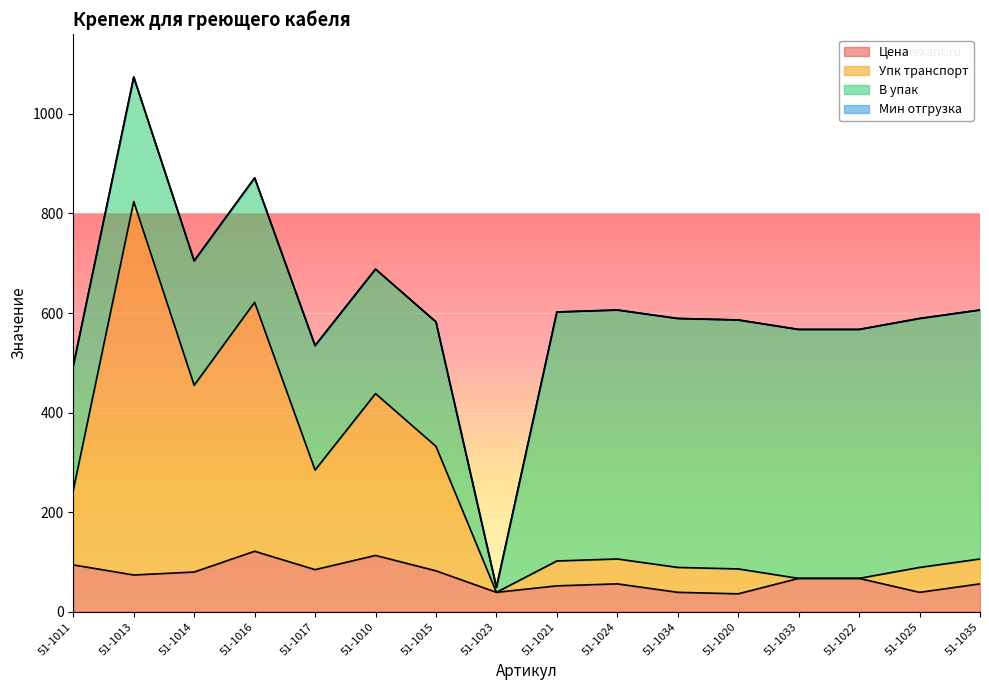

Count the number of categories in the chart.

16